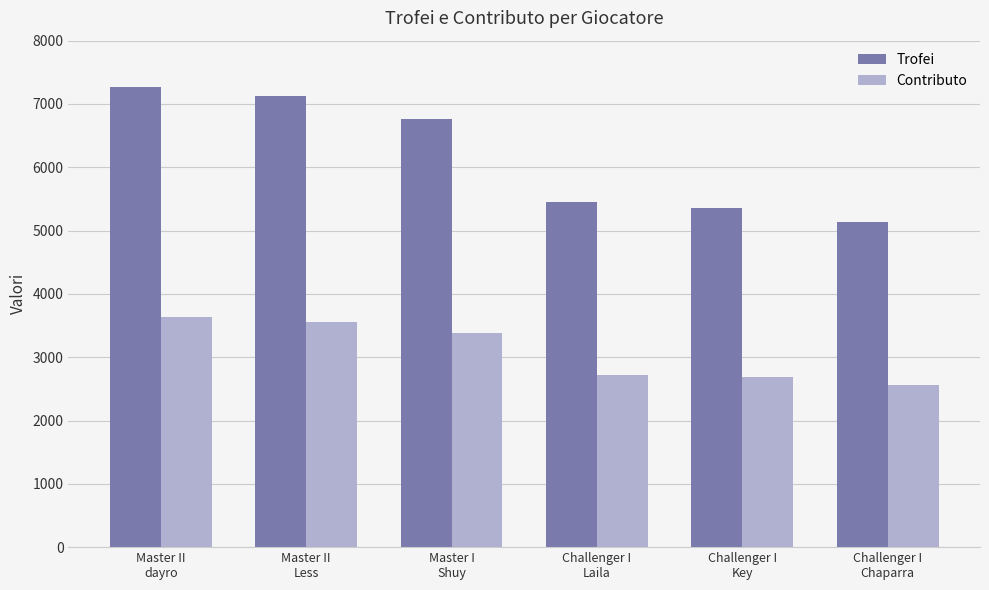

List the series in order of their peak value, highest first.

Trofei, Contributo